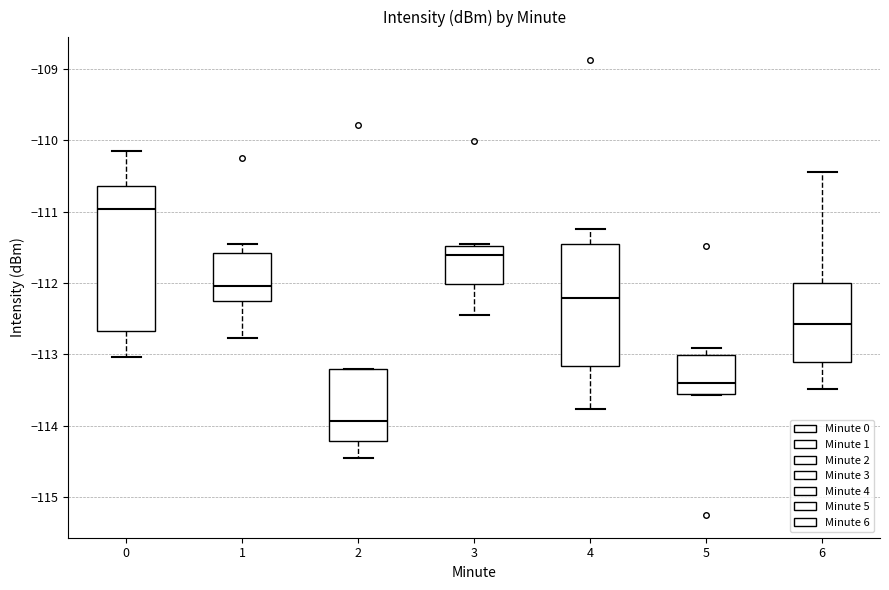

Which box's median line is the highest?

0